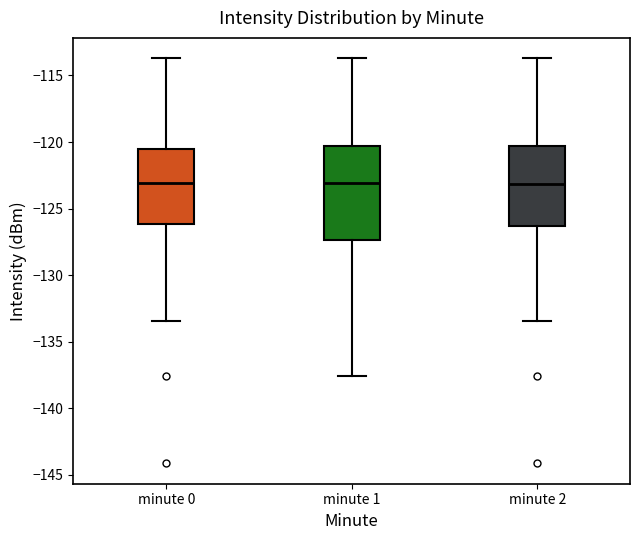

Which box is the tallest, from its lower edge to its upper edge?

minute 1